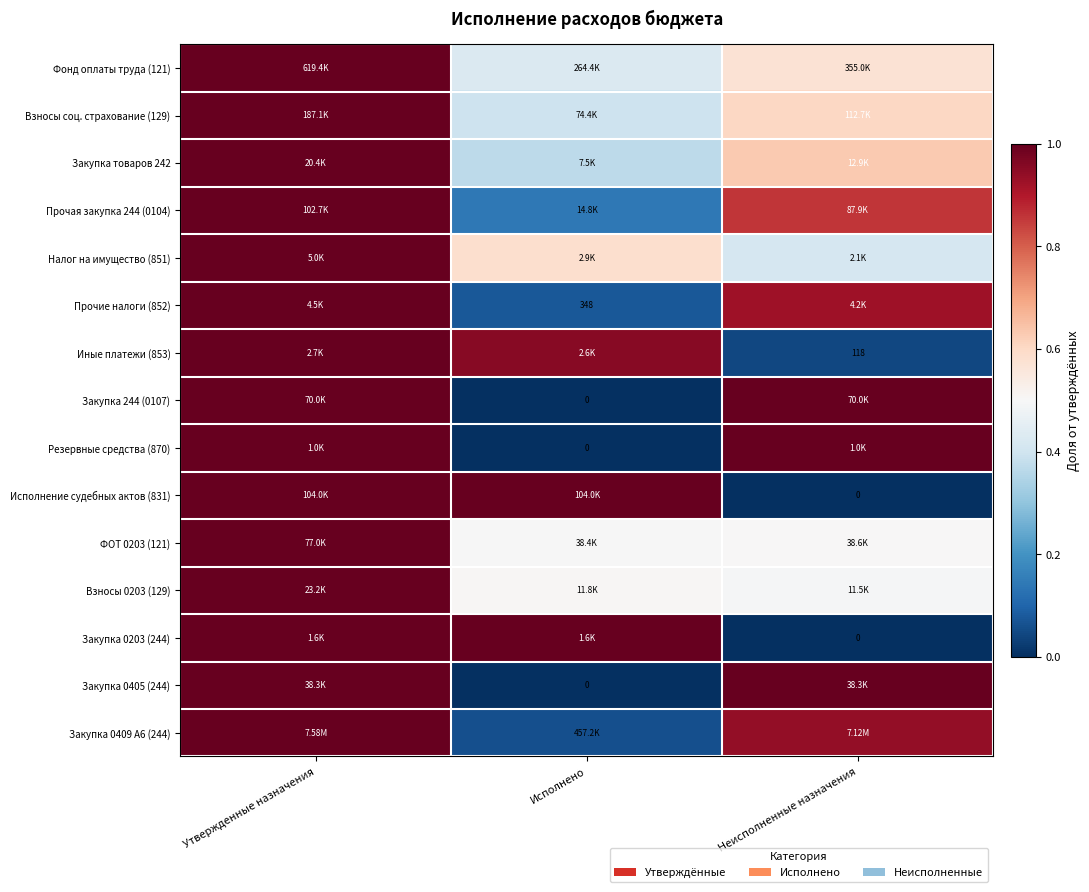

How many distinct data groups are displayed?

15